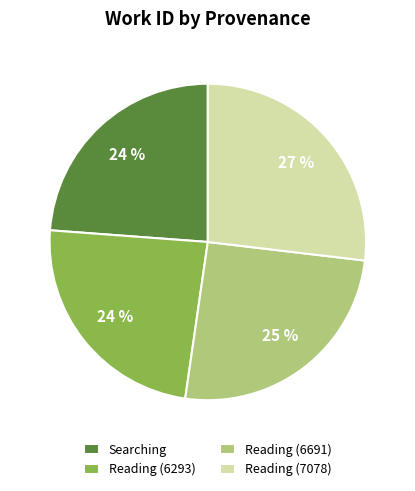

Count the number of slices in the pie.

4